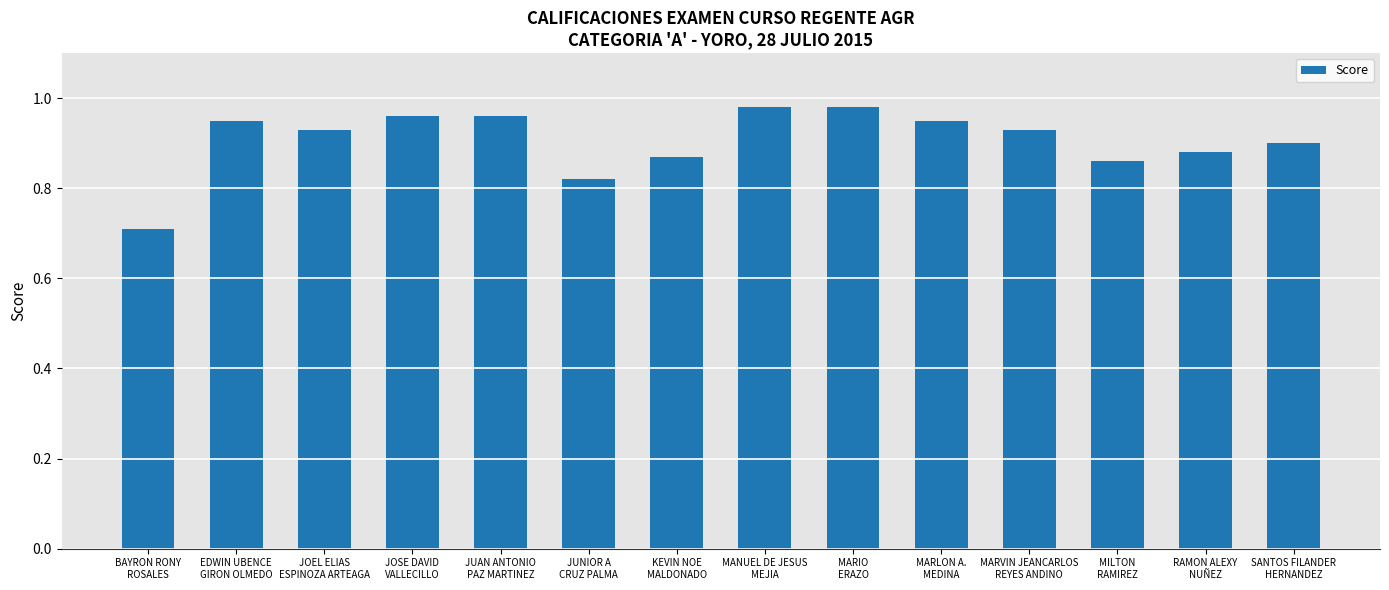

The value at JUNIOR A
CRUZ PALMA is 0.2. True or false?

False